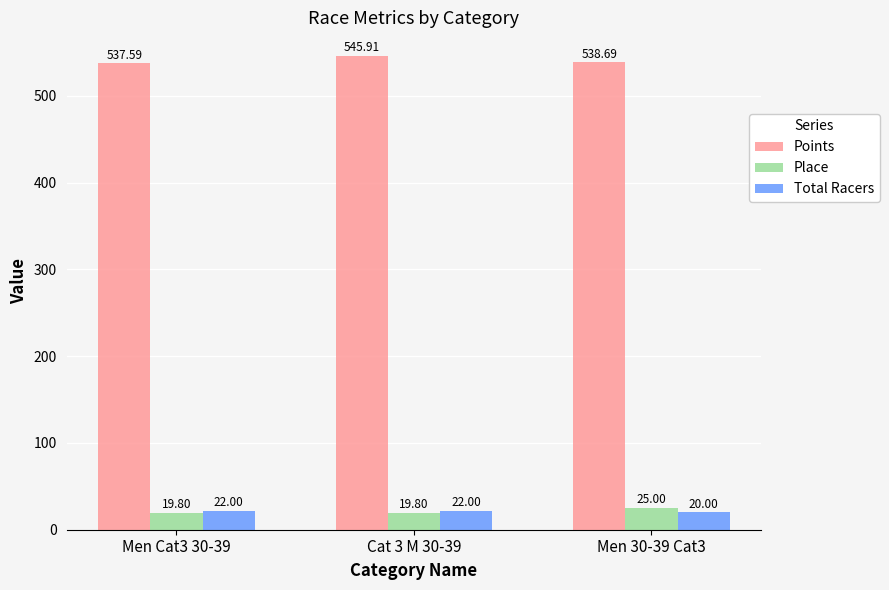

Reading left to right, list all the values displayed in this chart.

Points: 537.6	545.9	538.7
Place: 19.8	19.8	25.0
Total Racers: 22.0	22.0	20.0